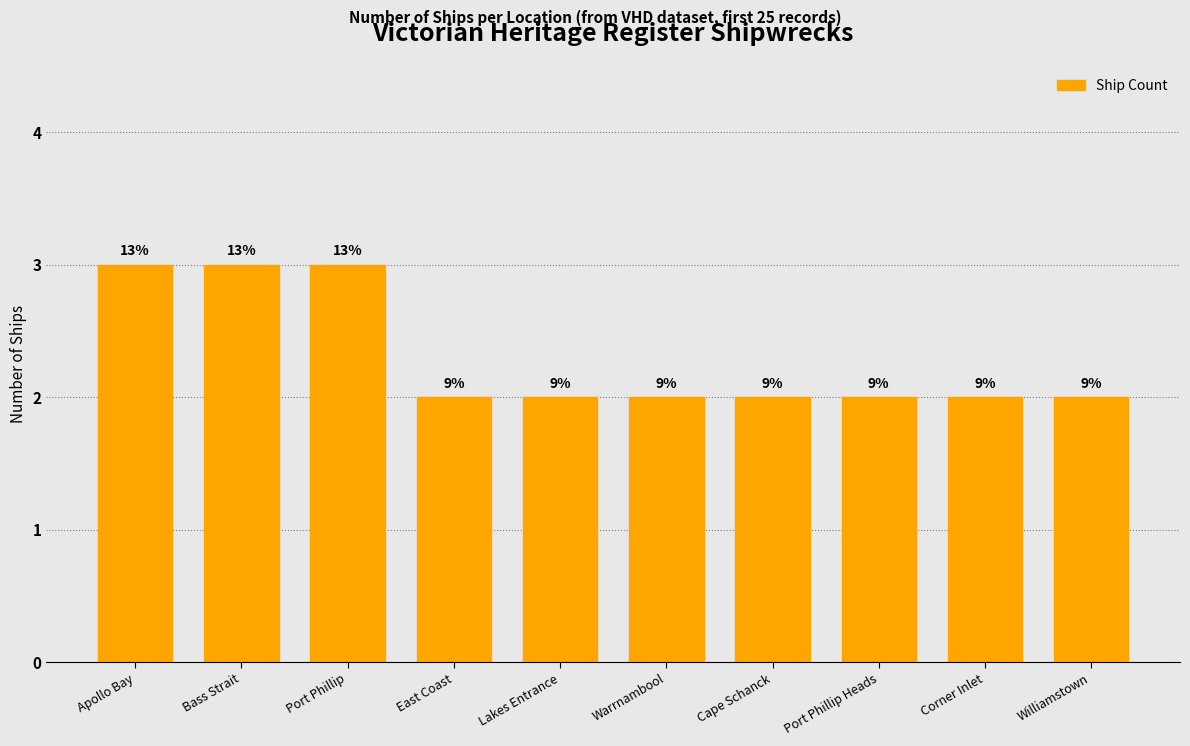

Does the chart contain any negative values?

No